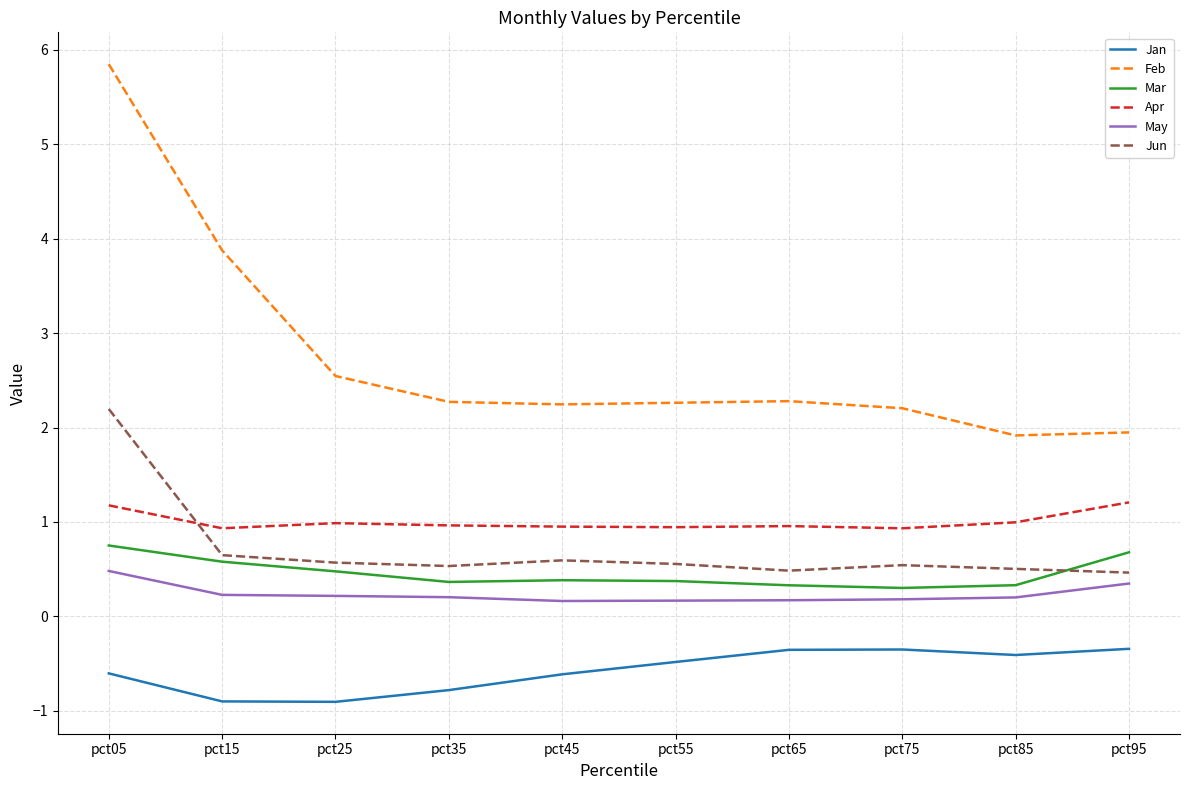

The value of Mar at pct75 is 0.3. True or false?

True